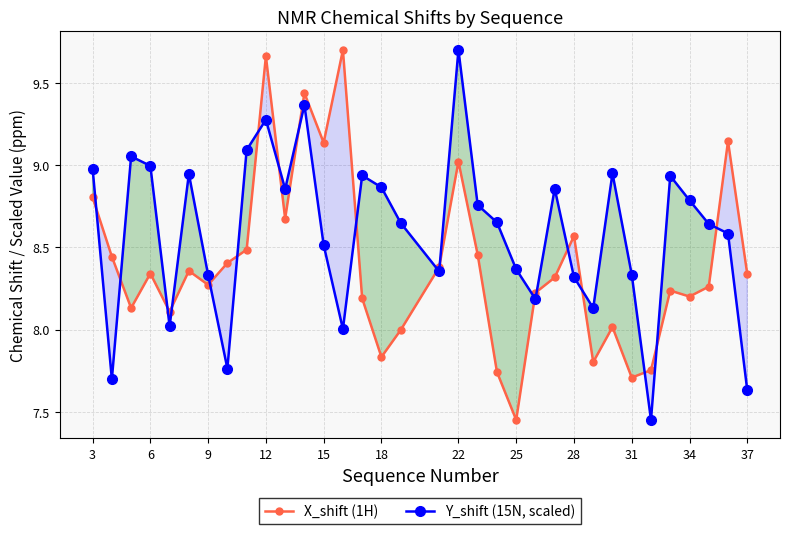

The Y_shift (15N, scaled) series shows 9.0 at 3. True or false?

True